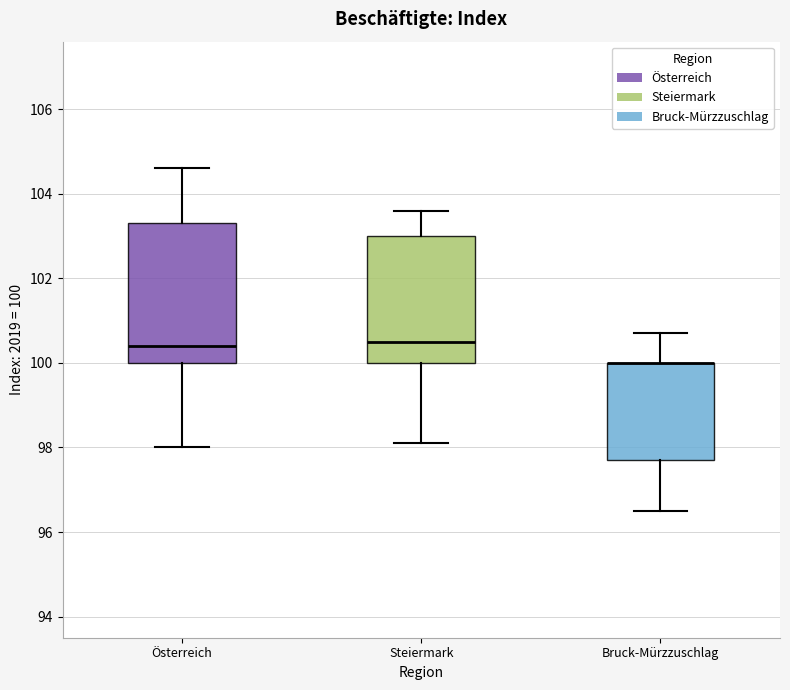

Where does the lower whisker of the box for Österreich end on the y-axis? The values are not printed on the chart, so give them approximately, as read against the axis.

98.0